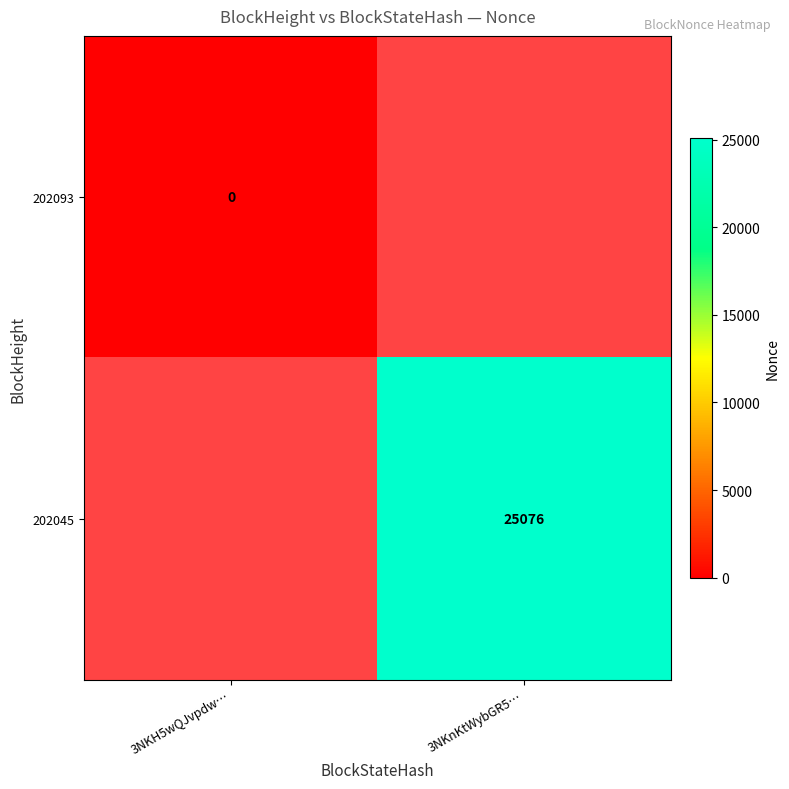

At which category does the chart reach its peak across all series?

3NKnKtWybGR5…